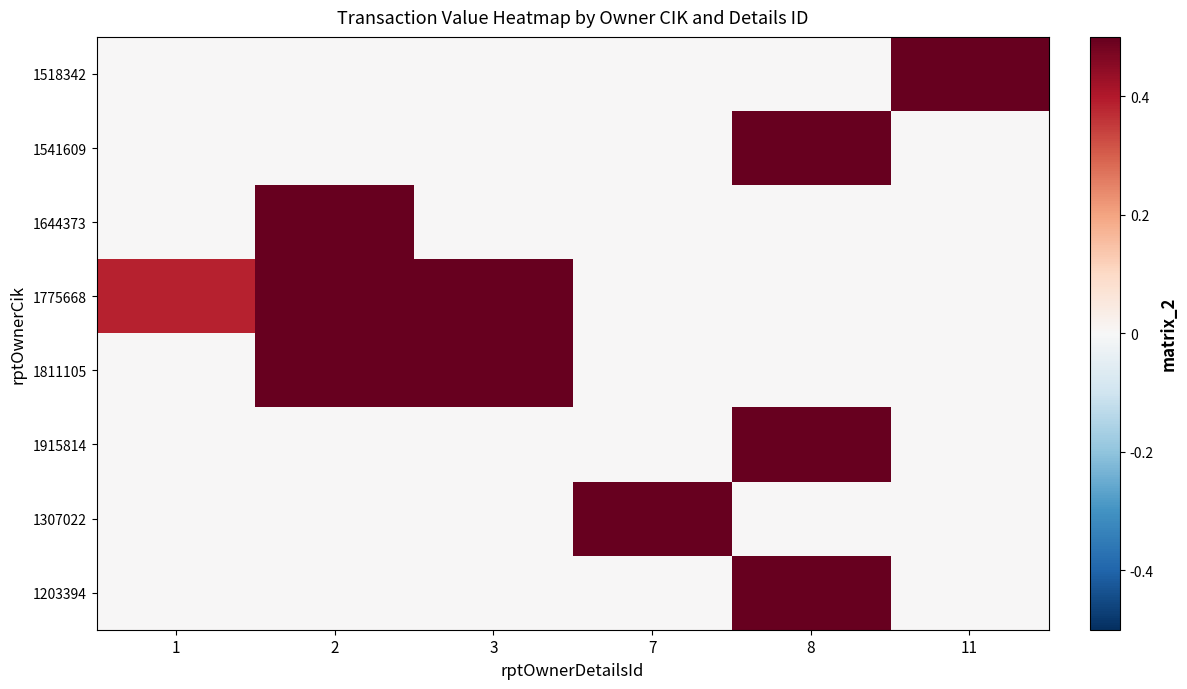

What is the maximum value for 1203394?

1.0